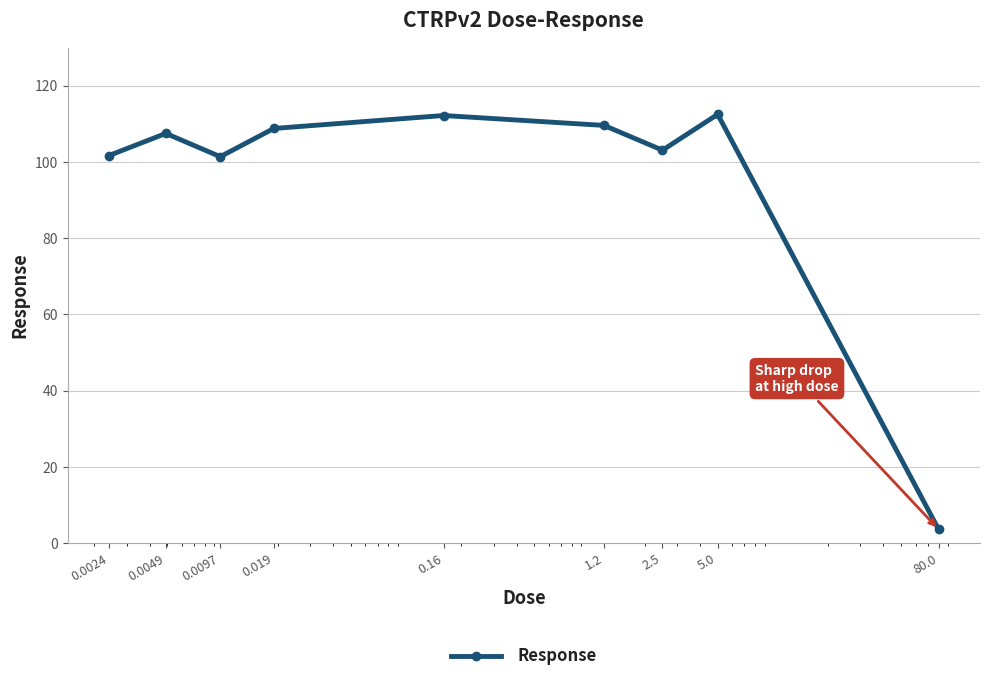

What is the sum of all values?

860.4